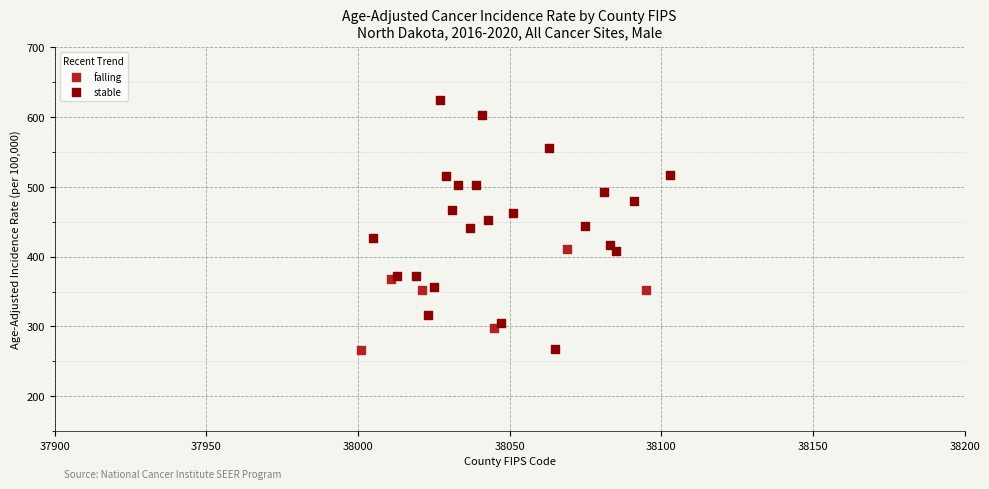

Which series contains the highest Y value?

stable